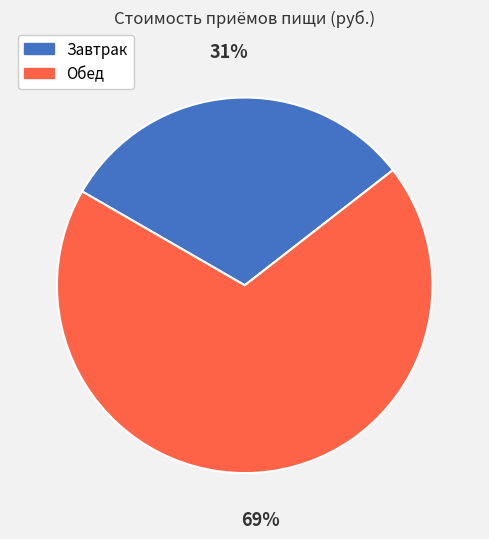

The Завтрак slice represents 31% of the pie. True or false?

True